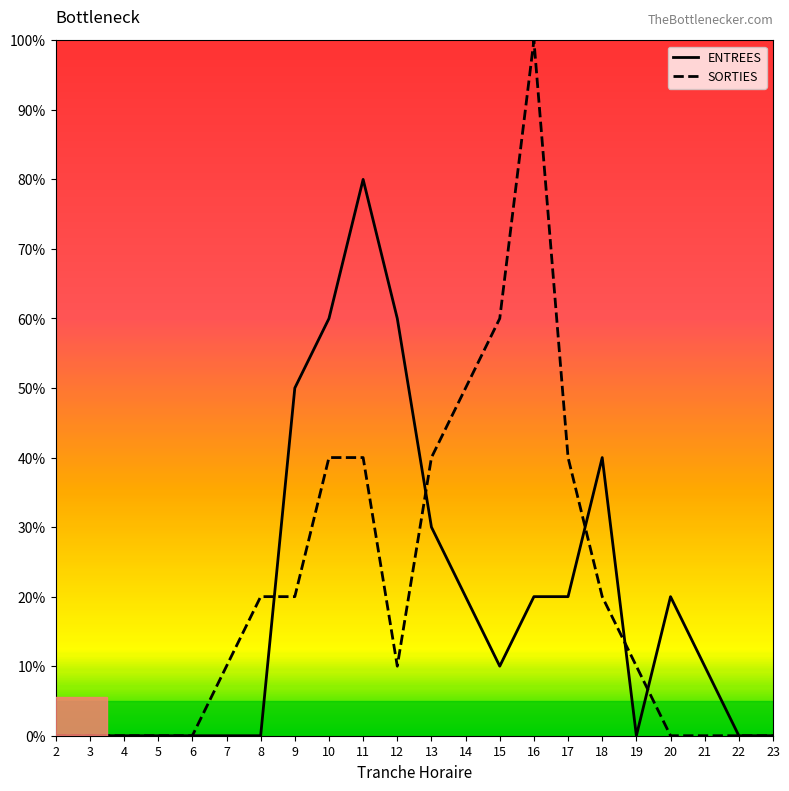

Is it true that SORTIES equals 97 at 15?

False